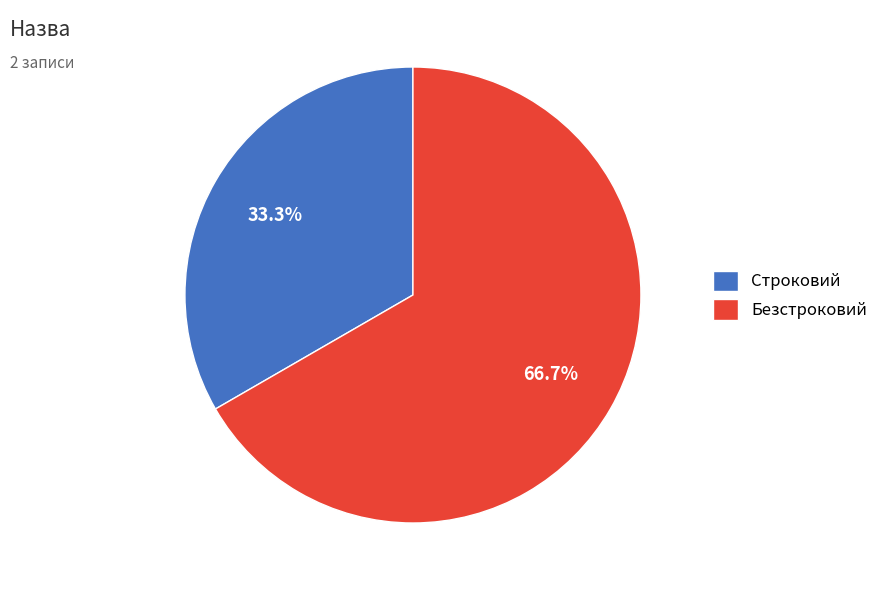

Is there a majority slice in this chart?

Yes